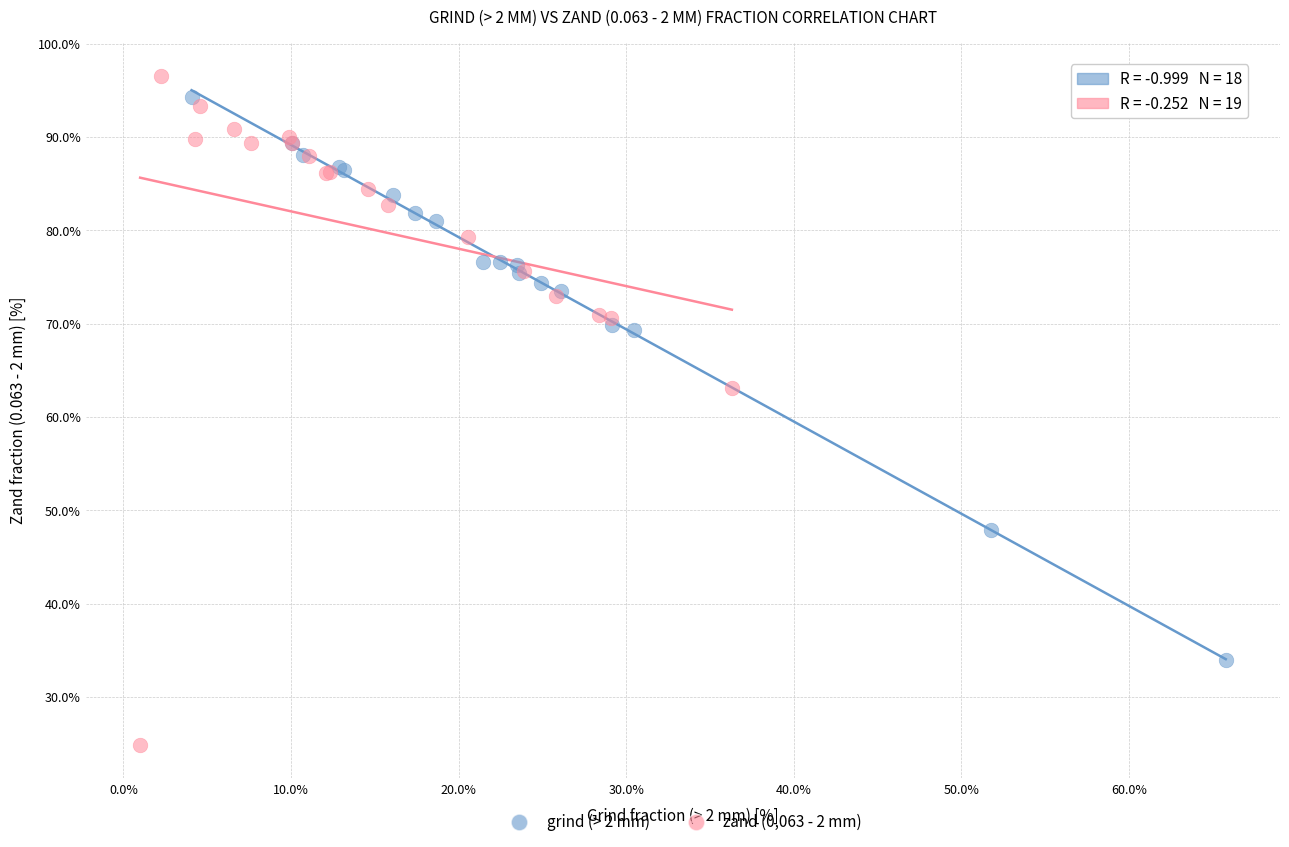

Which series contains the lowest Y value?

zand (0,063 - 2 mm)